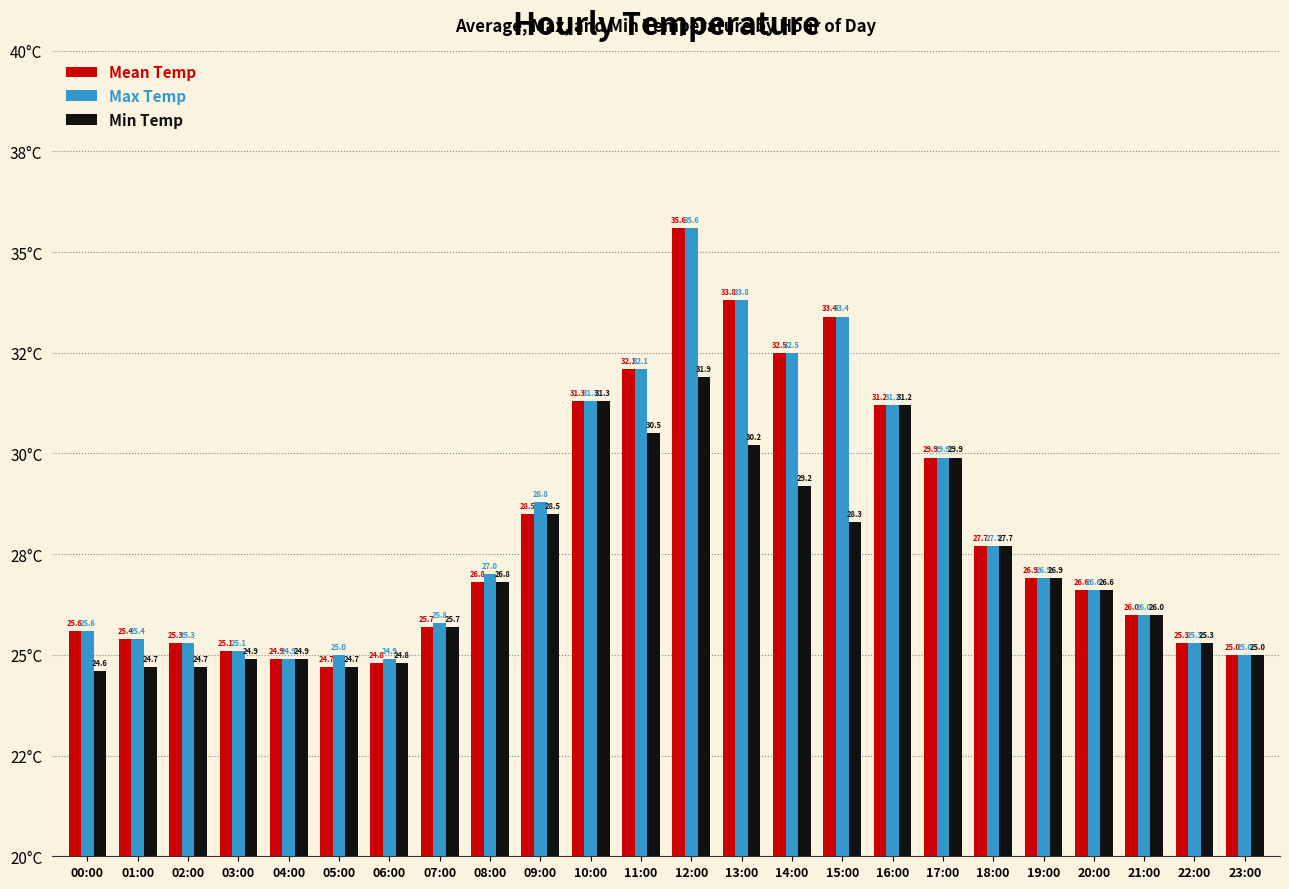

What are all the series names shown in the legend?

Mean Temp, Max Temp, Min Temp